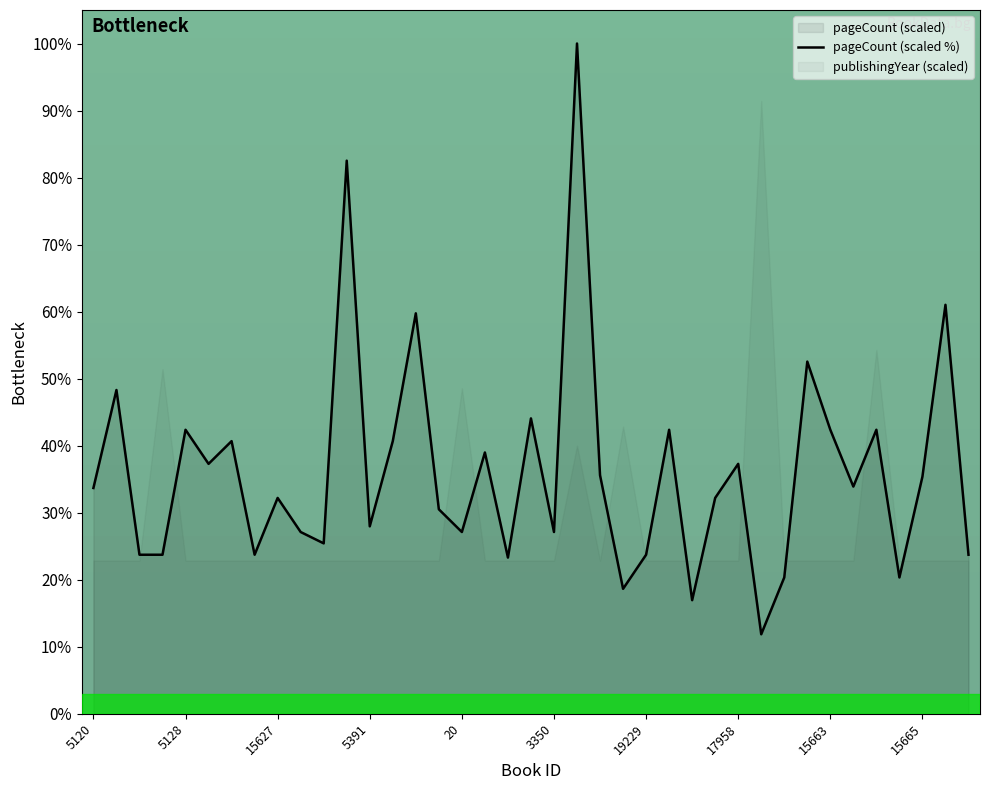

The pageCount (scaled %) series shows 27.1 at 20. True or false?

True